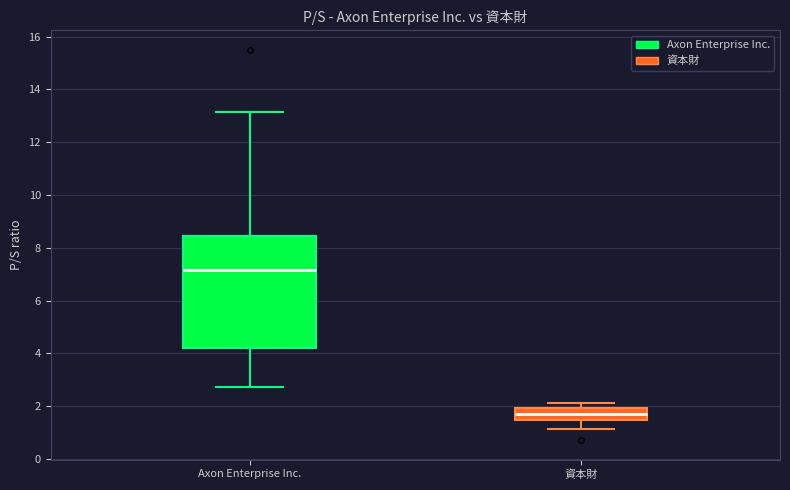

Where is the lower edge of the box for Axon Enterprise Inc. on the y-axis? The values are not printed on the chart, so give them approximately, as read against the axis.

4.2